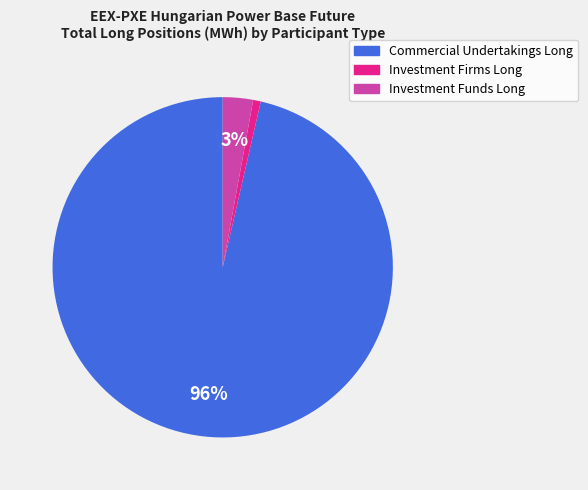

Which slice is the smallest?

Investment Firms Long